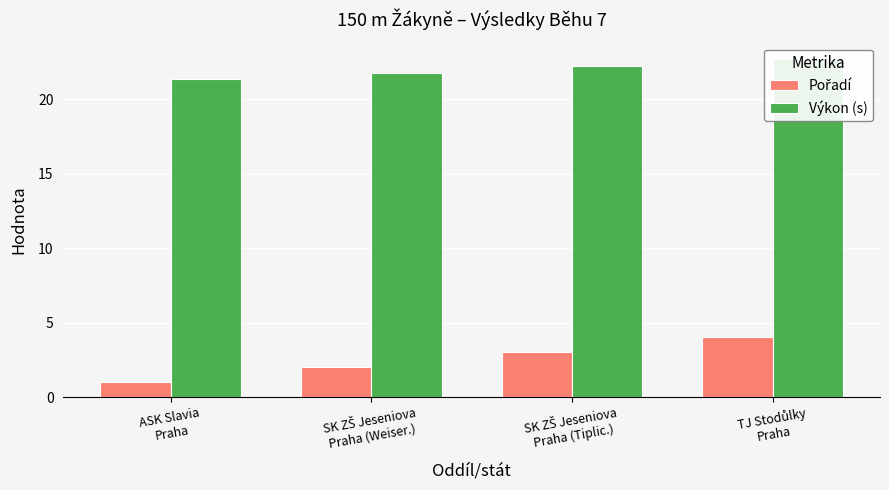

What is the maximum value for Pořadí?

4.0